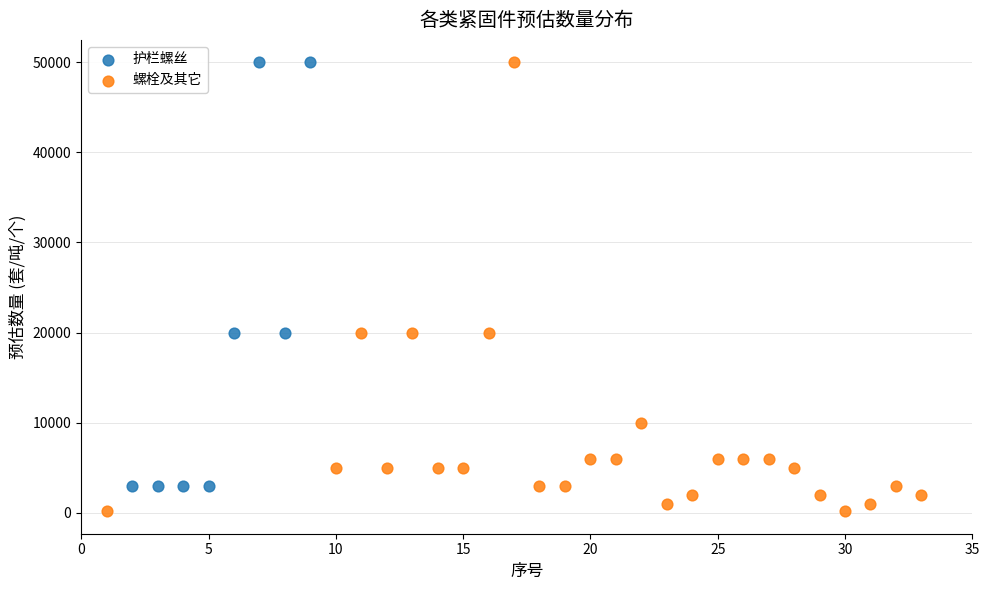

Which series contains the lowest Y value?

螺栓及其它